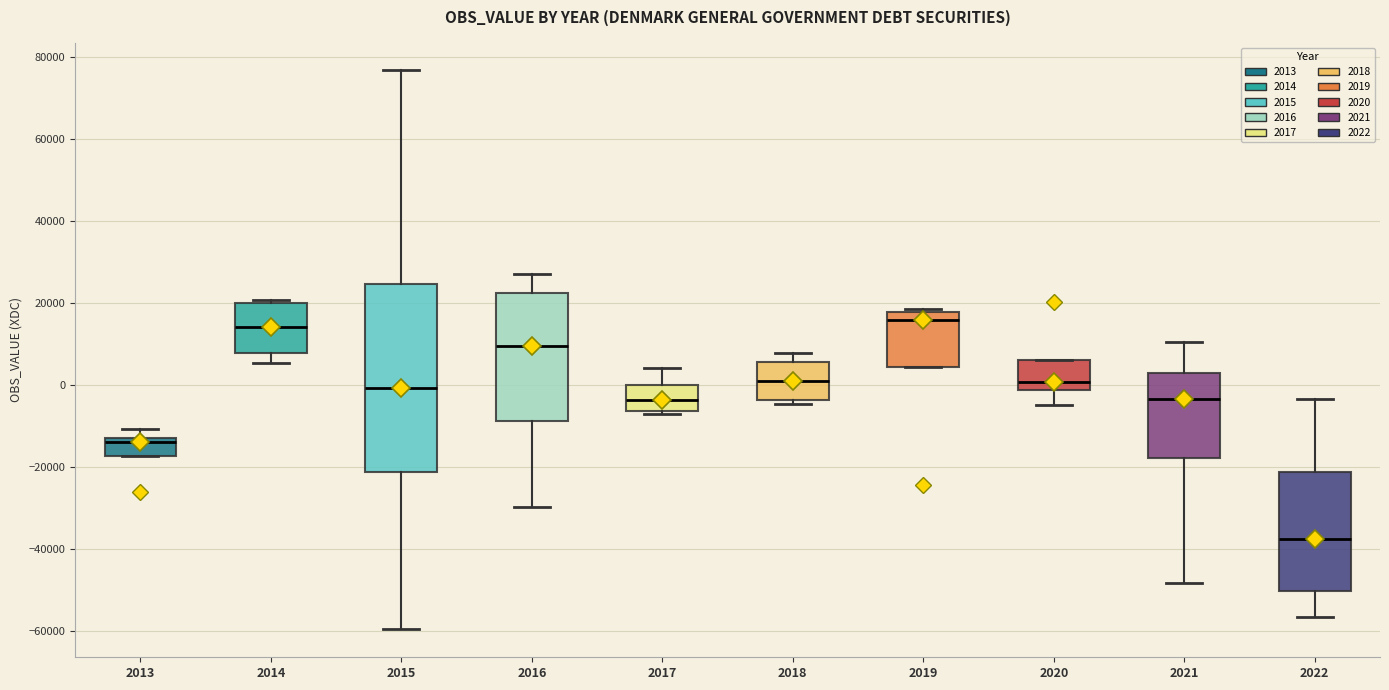

Comparing the boxes themselves (not the whiskers), which one is the tallest?

2015